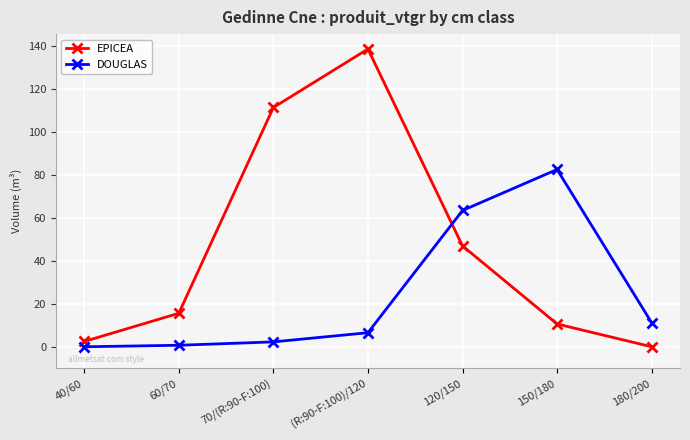

Reading right to left, extract all data points from this chart.

EPICEA: 180/200=0.0	150/180=10.6	120/150=47.0	(R:90-F:100)/120=138.8	70/(R:90-F:100)=111.5	60/70=15.6	40/60=2.5
DOUGLAS: 180/200=11.2	150/180=82.6	120/150=63.5	(R:90-F:100)/120=6.5	70/(R:90-F:100)=2.3	60/70=0.7	40/60=0.0